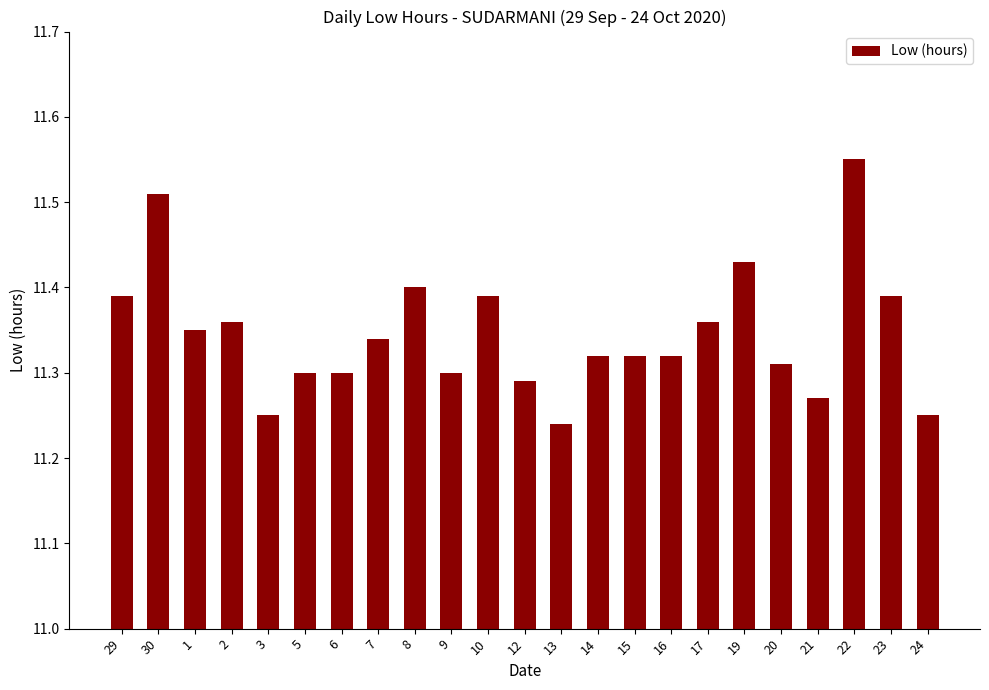

At which label is the value closest to 11?

13